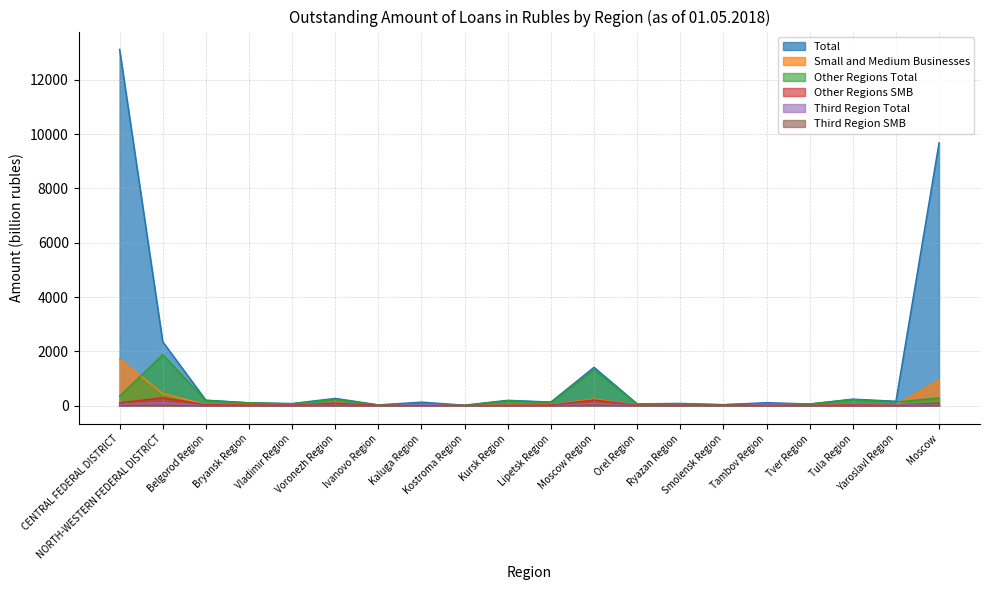

Rank the categories by Third Region Total value from highest to lowest.

NORTH-WESTERN FEDERAL DISTRICT, Moscow Region, CENTRAL FEDERAL DISTRICT, Moscow, Kaluga Region, Tambov Region, Yaroslavl Region, Voronezh Region, Ryazan Region, Vladimir Region, Tula Region, Belgorod Region, Lipetsk Region, Kursk Region, Kostroma Region, Orel Region, Tver Region, Bryansk Region, Ivanovo Region, Smolensk Region